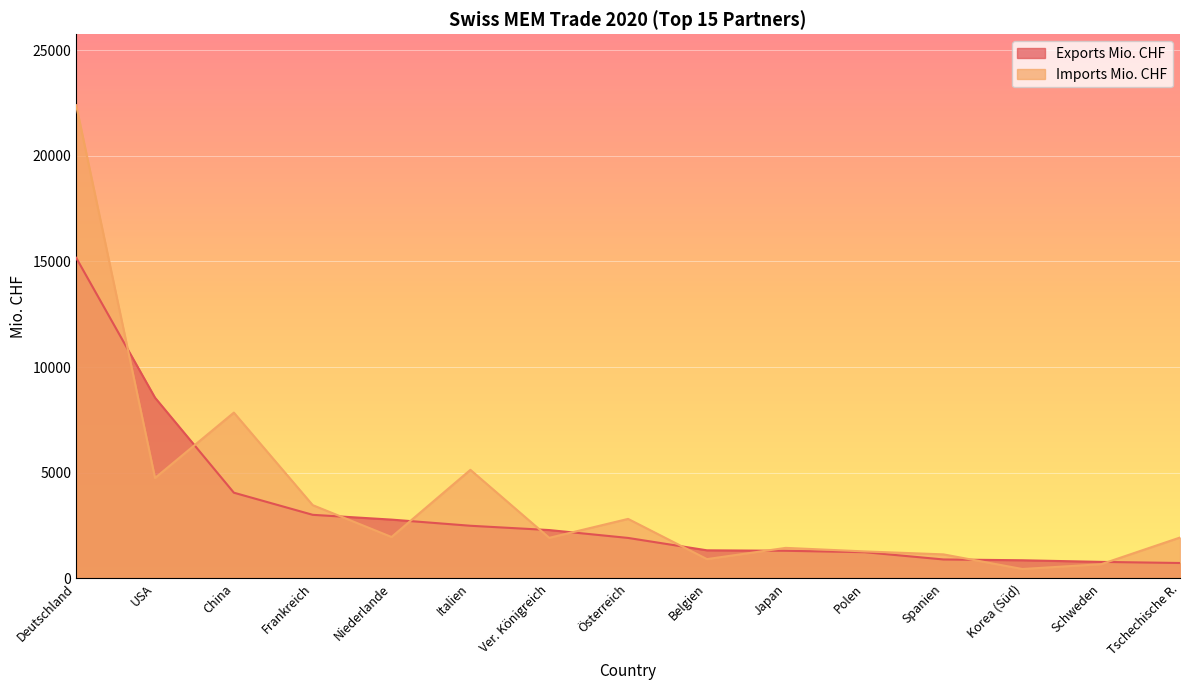

What is the average value of the Exports Mio. CHF series?

3155.4